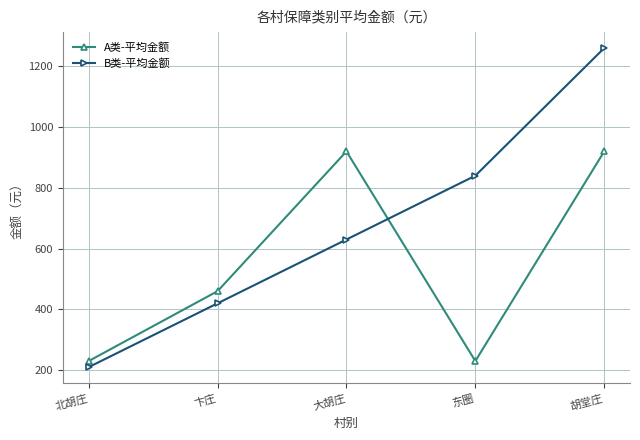

What is the label of the 4th point from the right?

卞庄